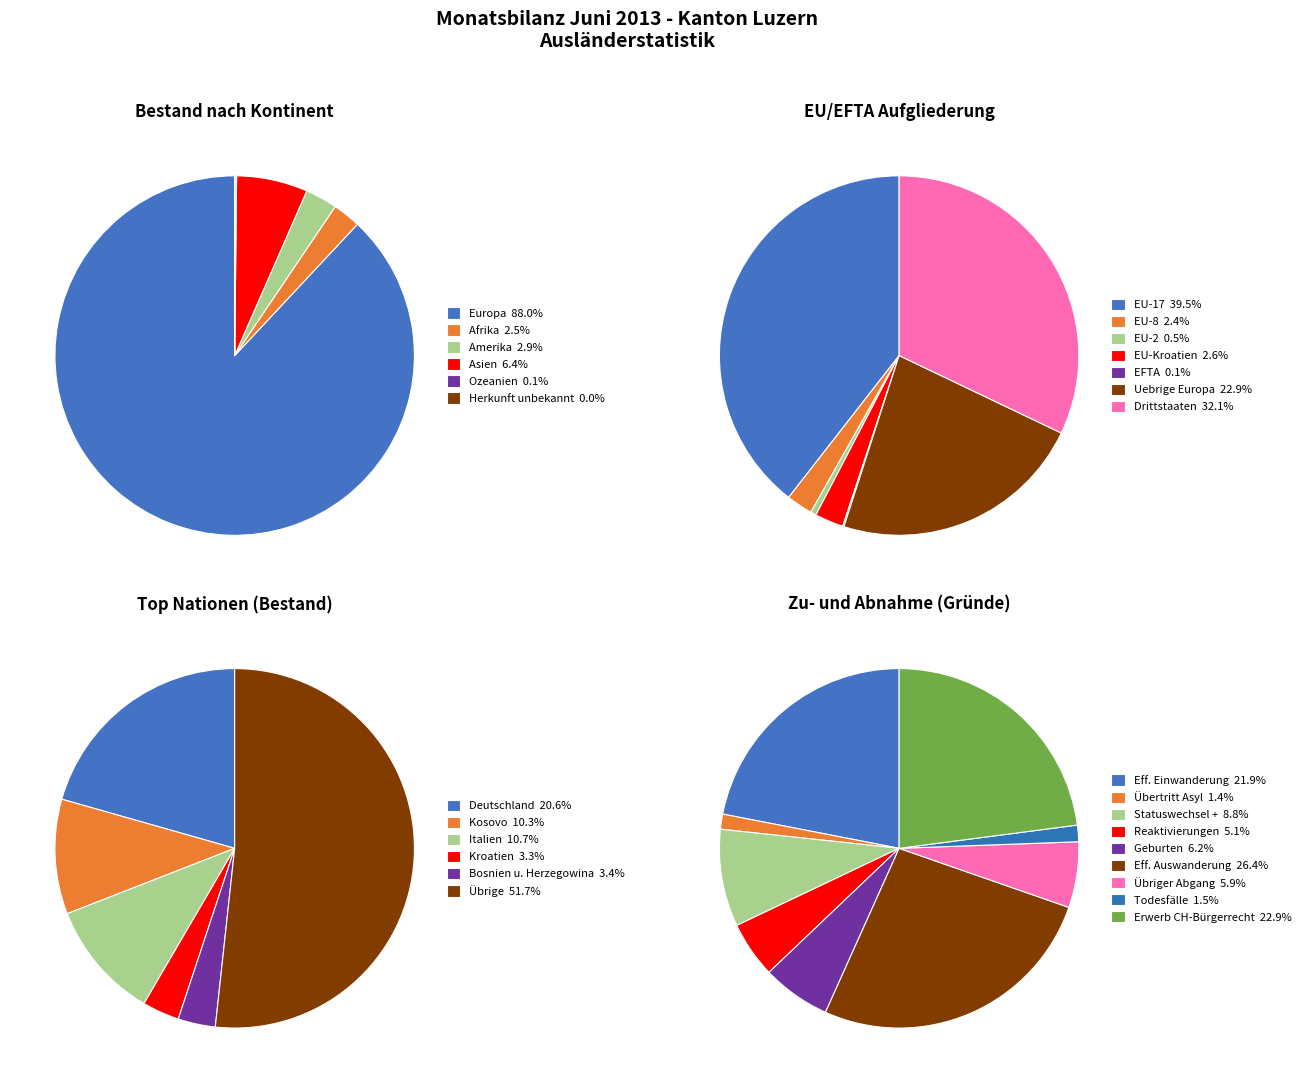

How many segments does this pie chart have?

6